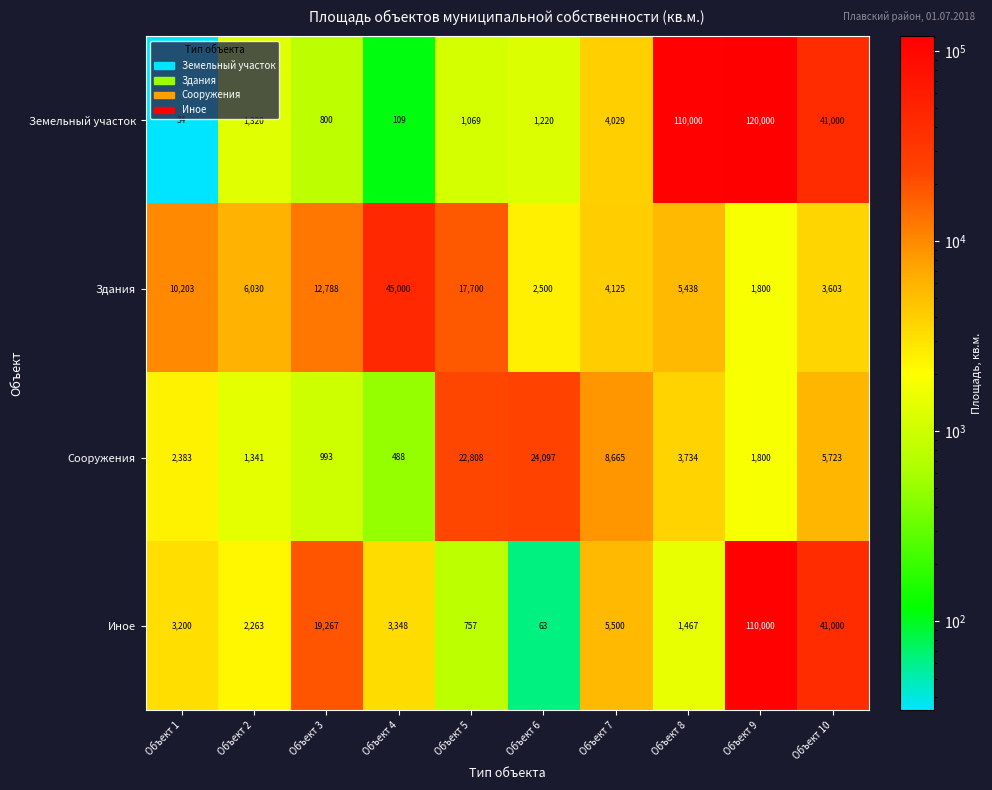

At which label does Иное first exceed 3348?

Объект 3